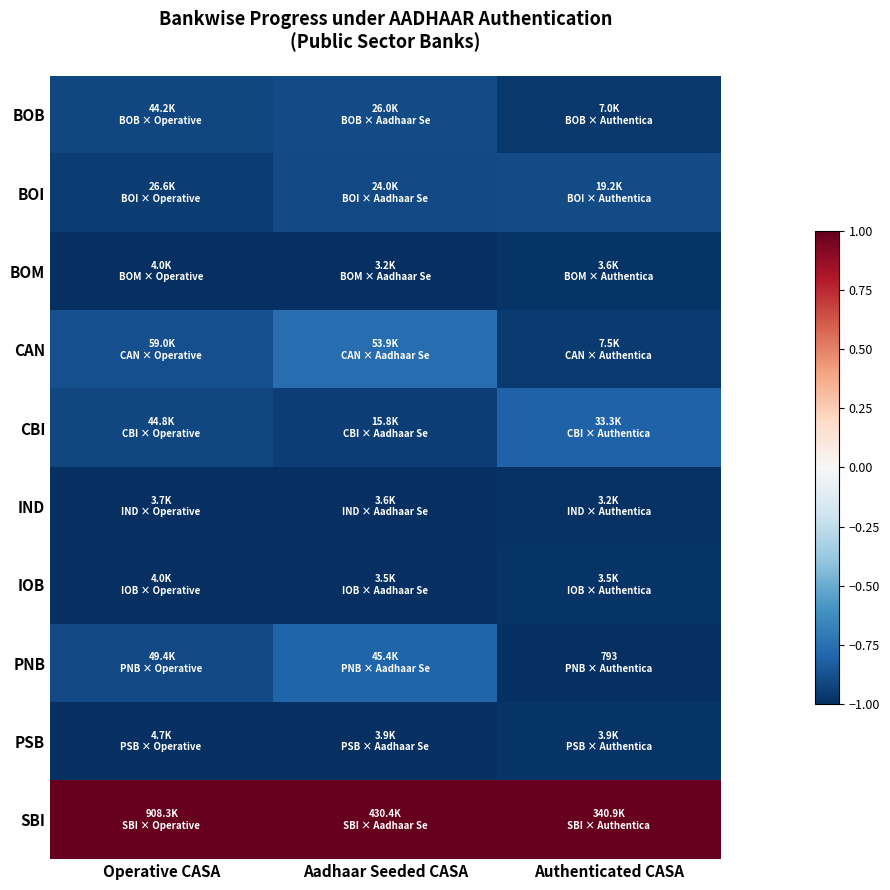

Reading left to right, list all the values displayed in this chart.

BOB: Operative CASA=-0.9	Aadhaar Seeded CASA=-0.9	Authenticated CASA=-1.0
BOI: Operative CASA=-0.9	Aadhaar Seeded CASA=-0.9	Authenticated CASA=-0.9
BOM: Operative CASA=-1.0	Aadhaar Seeded CASA=-1.0	Authenticated CASA=-1.0
CAN: Operative CASA=-0.9	Aadhaar Seeded CASA=-0.8	Authenticated CASA=-1.0
CBI: Operative CASA=-0.9	Aadhaar Seeded CASA=-0.9	Authenticated CASA=-0.8
IND: Operative CASA=-1.0	Aadhaar Seeded CASA=-1.0	Authenticated CASA=-1.0
IOB: Operative CASA=-1.0	Aadhaar Seeded CASA=-1.0	Authenticated CASA=-1.0
PNB: Operative CASA=-0.9	Aadhaar Seeded CASA=-0.8	Authenticated CASA=-1.0
PSB: Operative CASA=-1.0	Aadhaar Seeded CASA=-1.0	Authenticated CASA=-1.0
SBI: Operative CASA=1.0	Aadhaar Seeded CASA=1.0	Authenticated CASA=1.0